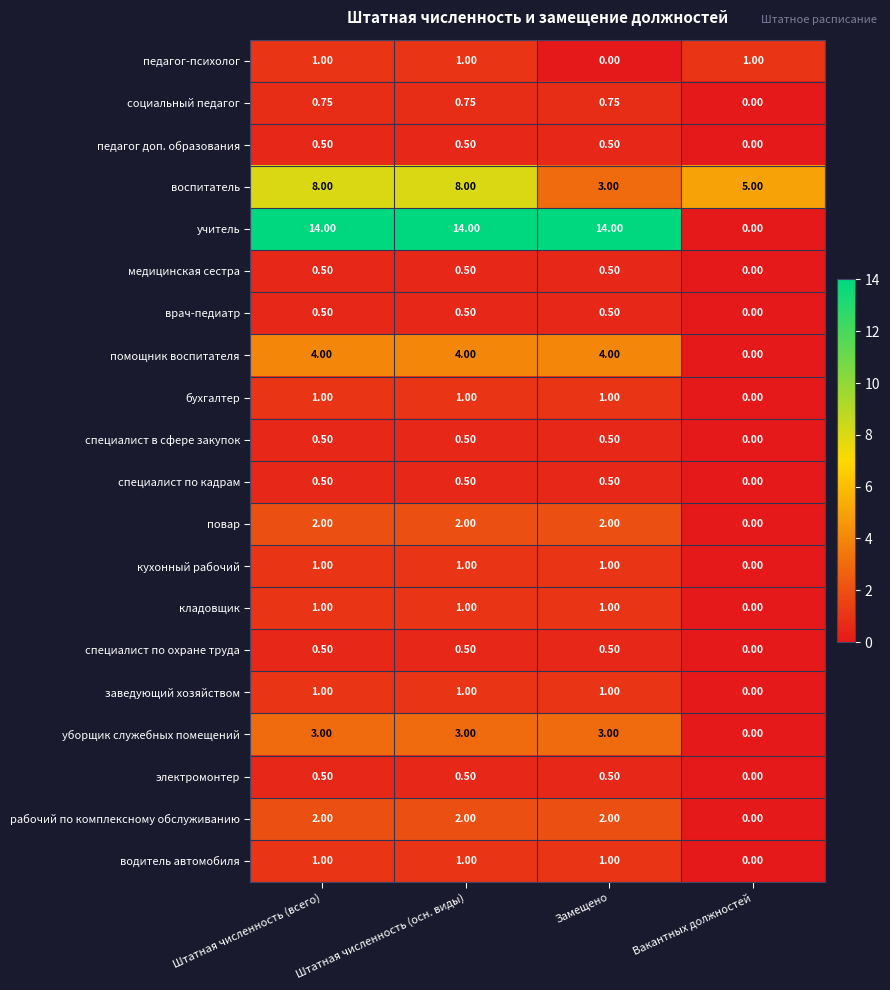

How many categories are shown in the chart?

4